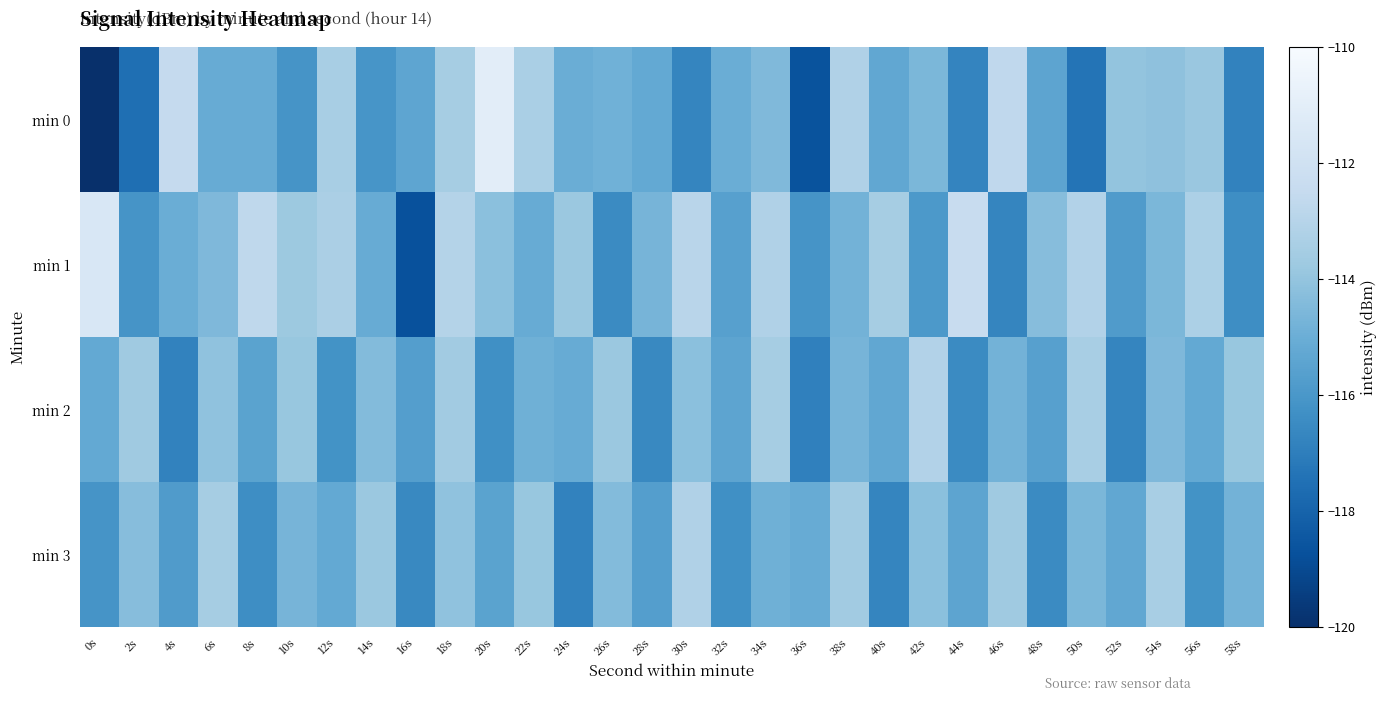

What is the total value across all series at 54s?

-456.6